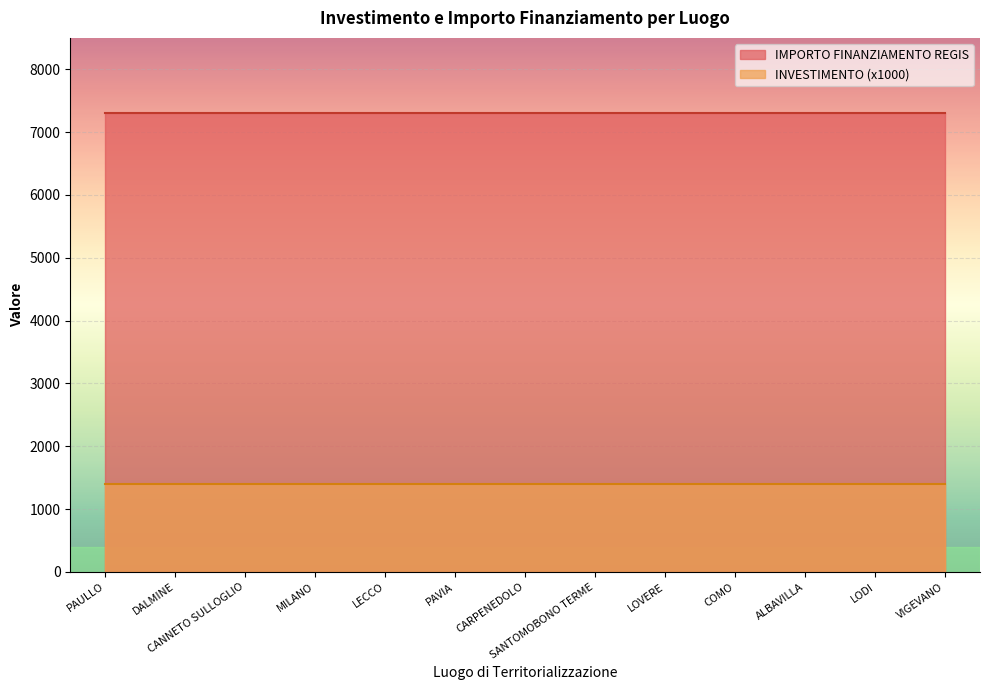

True or false: IMPORTO FINANZIAMENTO REGIS has a value of 7301.0 at PAULLO.

True